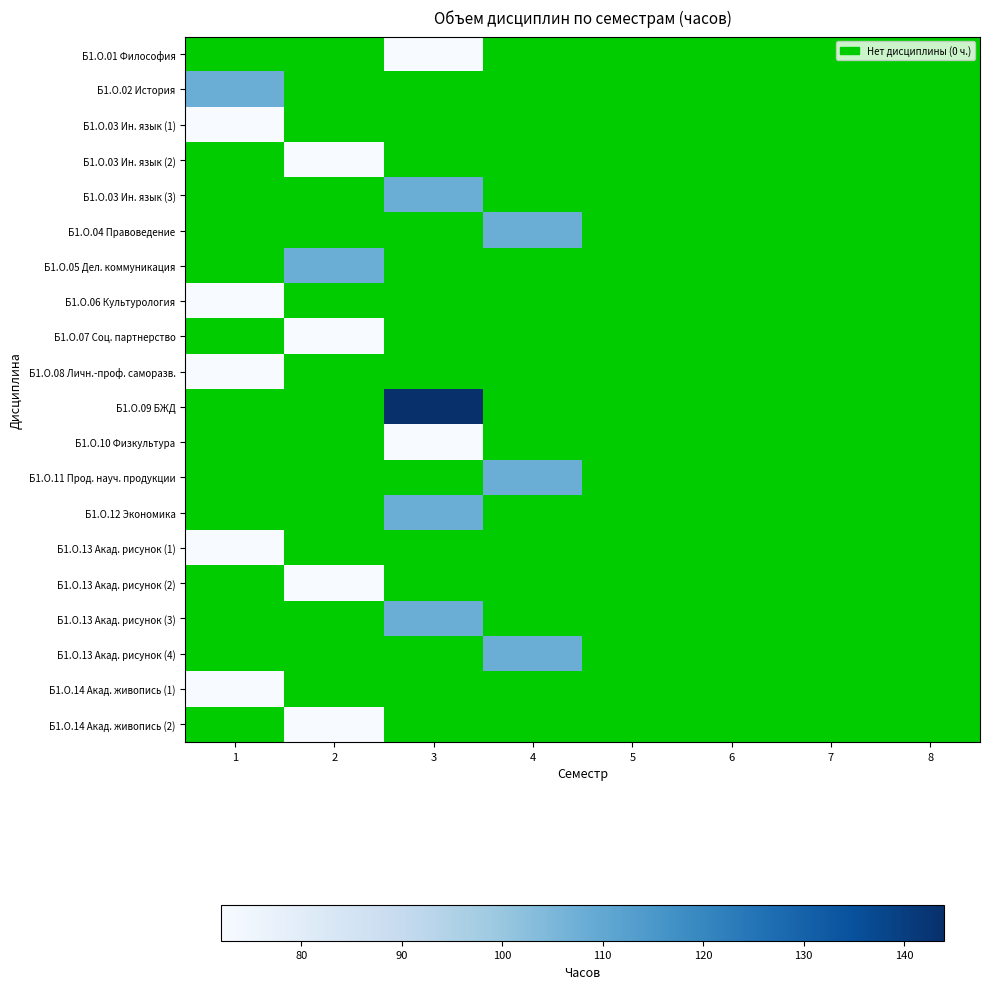

Count the number of data series in this chart.

20